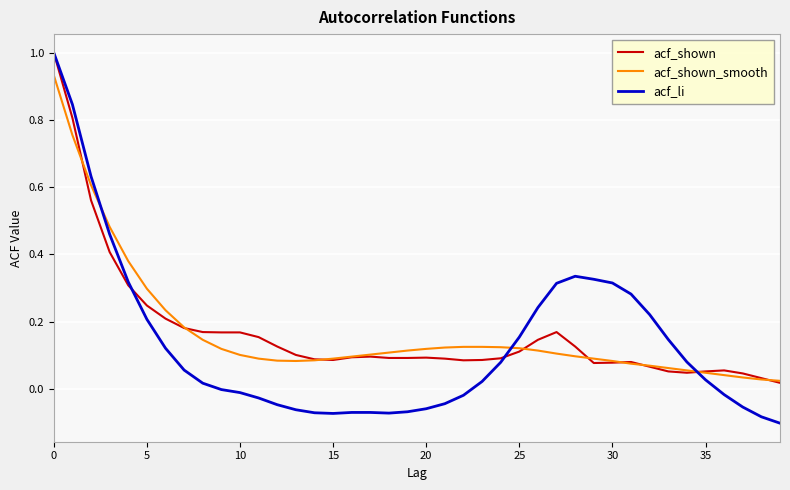

Which series has the largest range (max minus min)?

acf_li